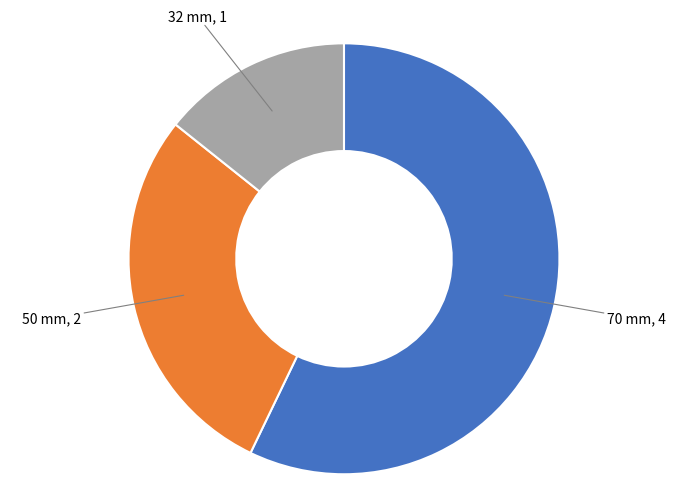

How many slices are in this pie chart?

3